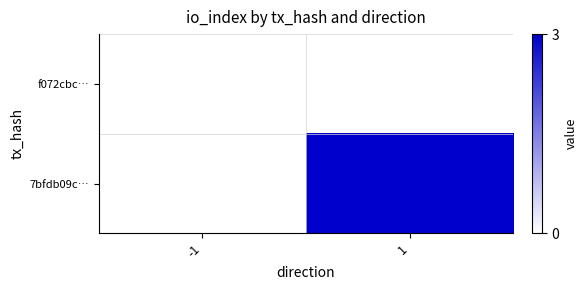

What is the approximate value of 7bfdb09c… at 1?

3.0